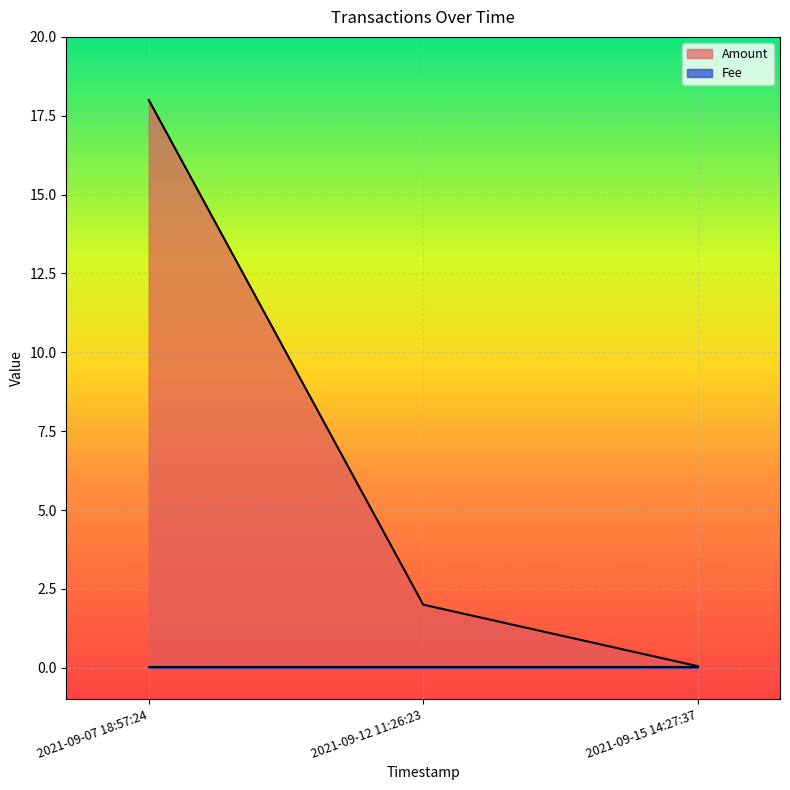

Where does the data first go above 2?

2021-09-07 18:57:24